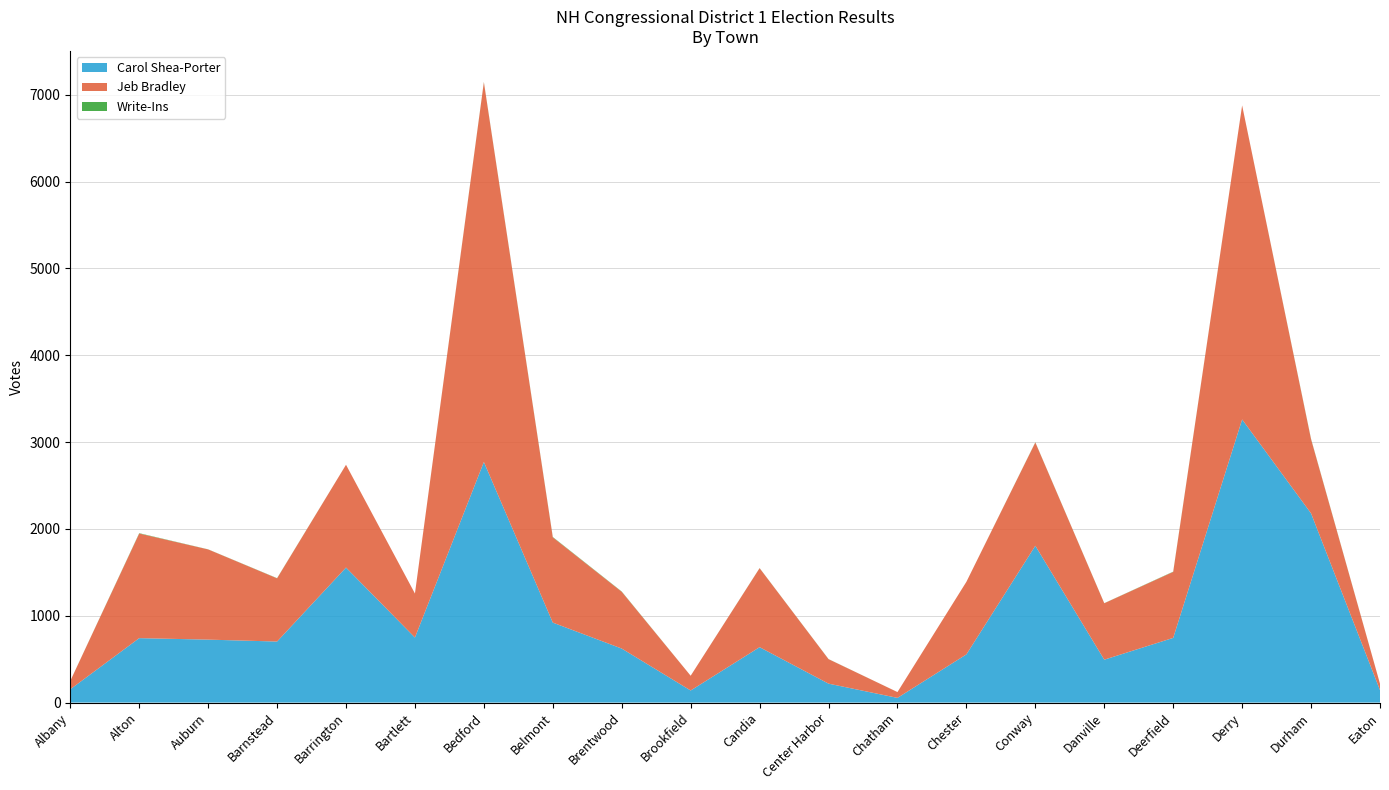

Reading left to right, what are all the values shown in this chart?

Carol Shea-Porter: 153	742	725	703	1555	749	2771	921	622	139	638	218	54	555	1806	494	745	3261	2179	143
Jeb Bradley: 96	1205	1039	728	1184	507	4374	982	654	170	910	282	67	836	1190	650	760	3617	853	74
Write-Ins: 0	4	1	2	0	0	3	4	3	0	1	1	0	0	2	1	3	0	4	0